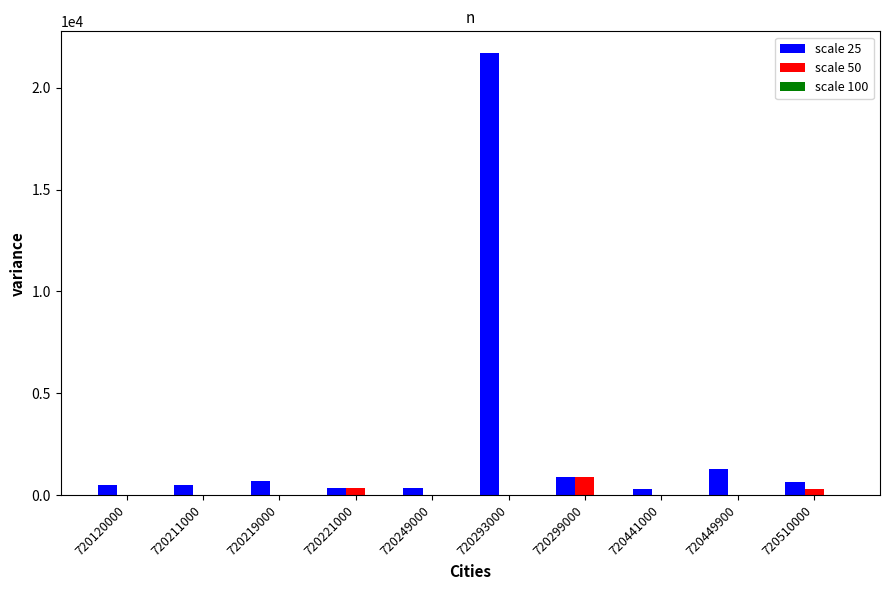

The scale 50 series shows 0 at 720211000. True or false?

True